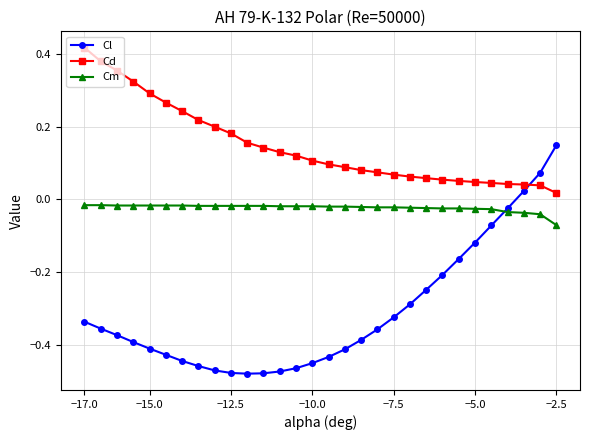

At how many categories does at least one series exceed 0?

30